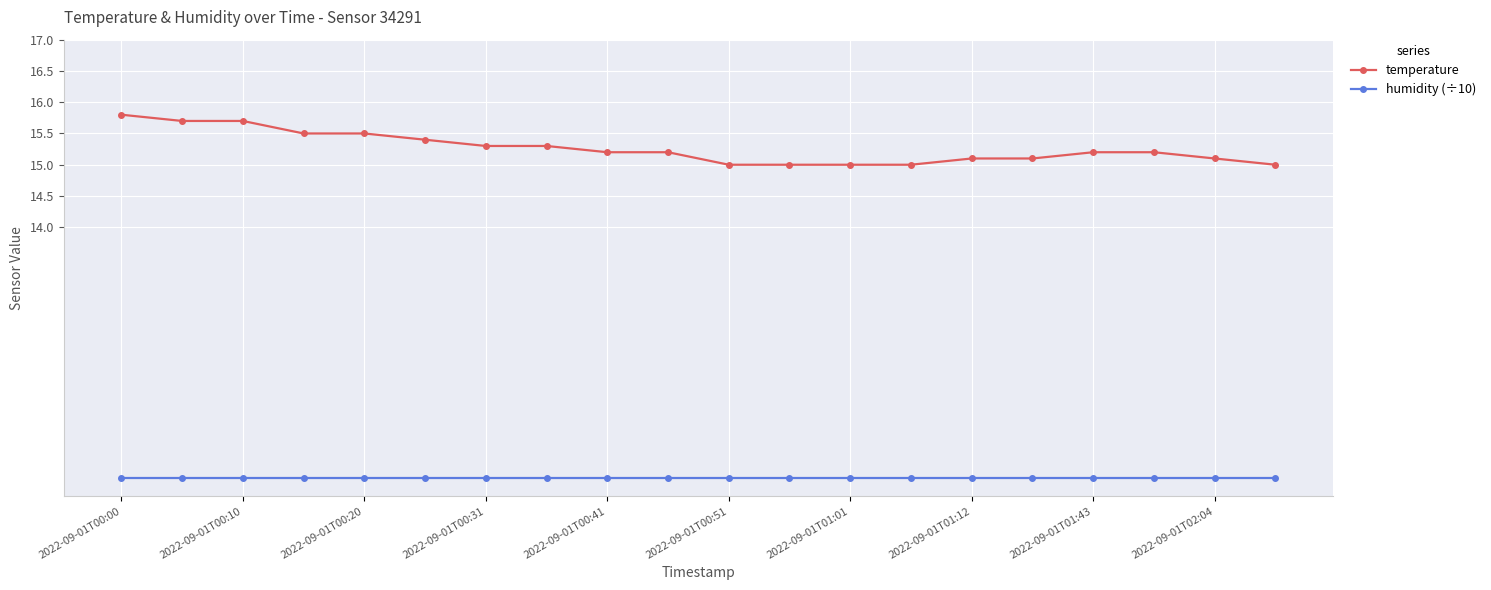

Reading left to right, extract all data points from this chart.

temperature: 15.8	15.7	15.7	15.5	15.5	15.4	15.3	15.3	15.2	15.2	15.0	15.0	15.0	15.0	15.1	15.1	15.2	15.2	15.1	15.0
humidity (÷10): 10.0	10.0	10.0	10.0	10.0	10.0	10.0	10.0	10.0	10.0	10.0	10.0	10.0	10.0	10.0	10.0	10.0	10.0	10.0	10.0